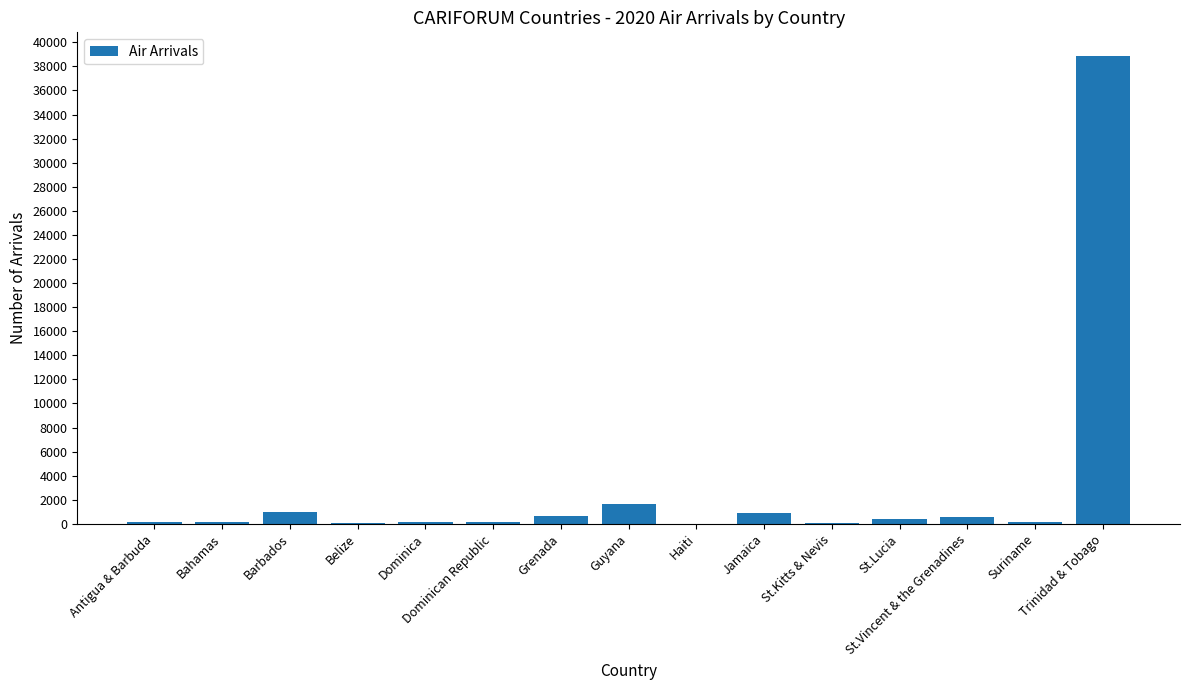

At which label does the data first exceed 180?

Barbados